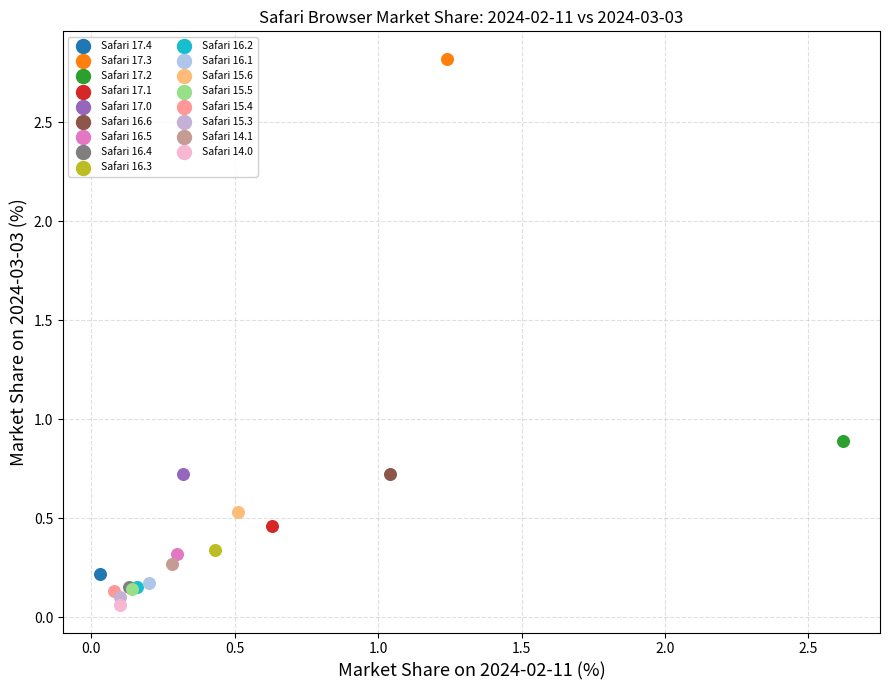

What are all the series names shown in the legend?

Safari 17.4, Safari 17.3, Safari 17.2, Safari 17.1, Safari 17.0, Safari 16.6, Safari 16.5, Safari 16.4, Safari 16.3, Safari 16.2, Safari 16.1, Safari 15.6, Safari 15.5, Safari 15.4, Safari 15.3, Safari 14.1, Safari 14.0